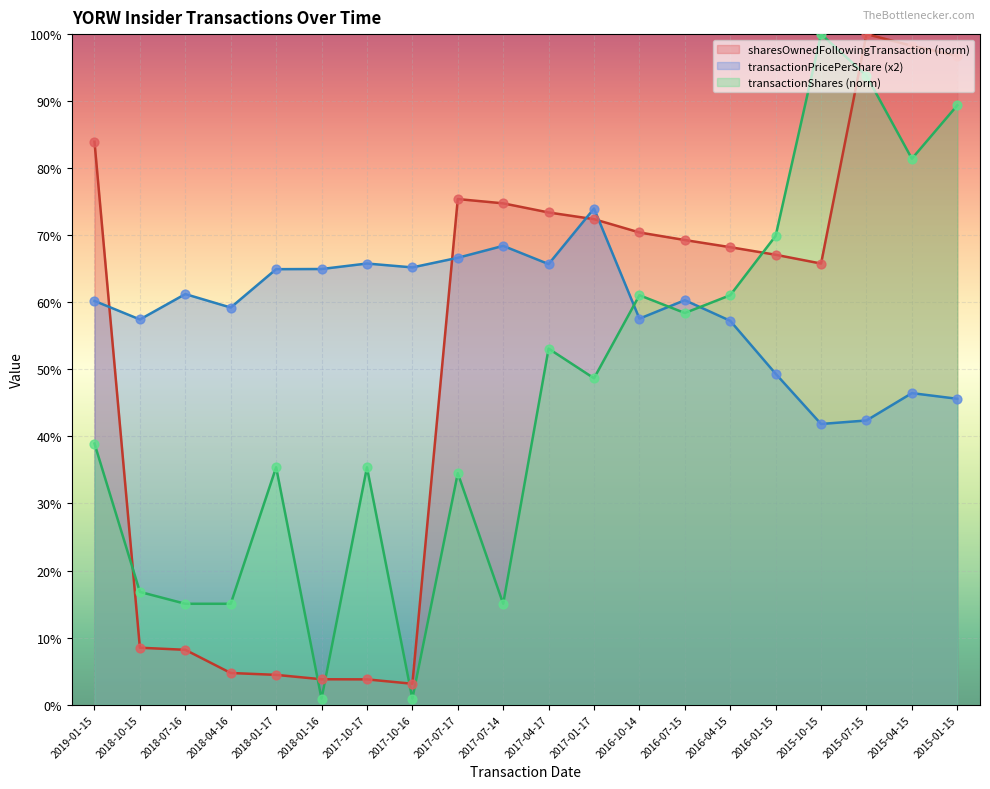

At which category is the sum across all series the highest?

2015-07-15